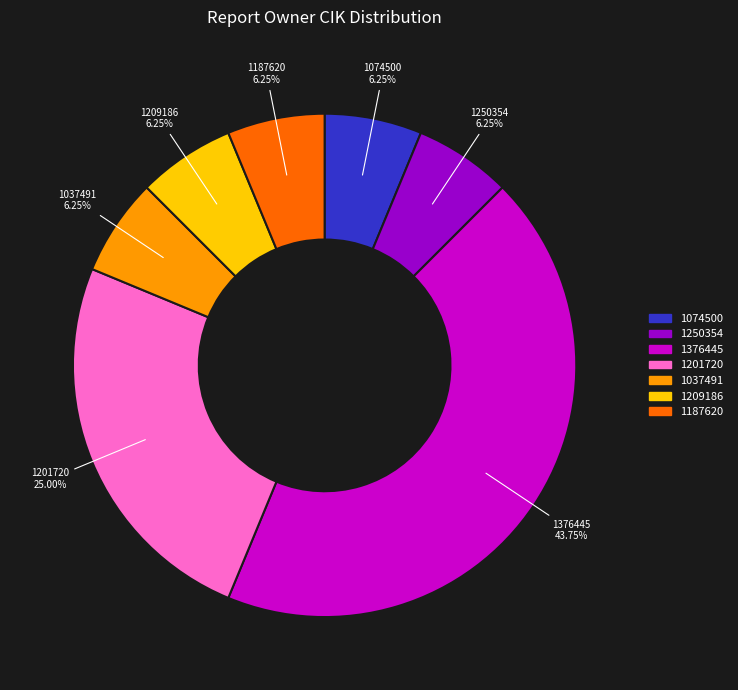

Which slice is the largest?

1376445